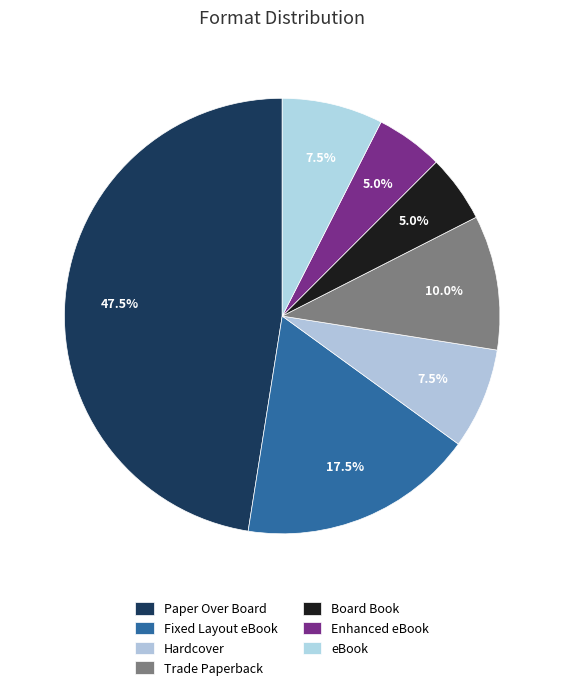

How many slices are in this pie chart?

7